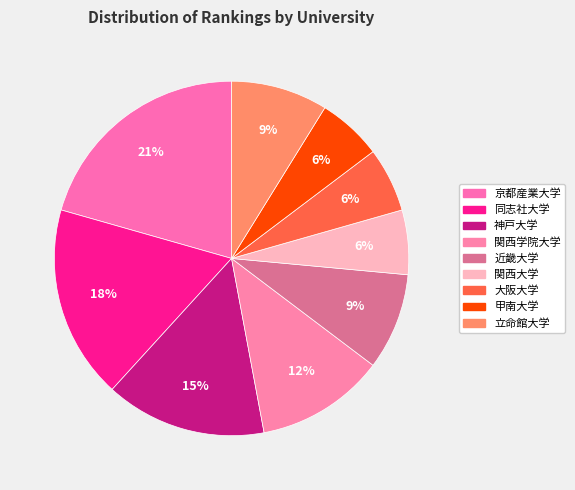

Which category has the smallest portion of the pie?

大阪大学